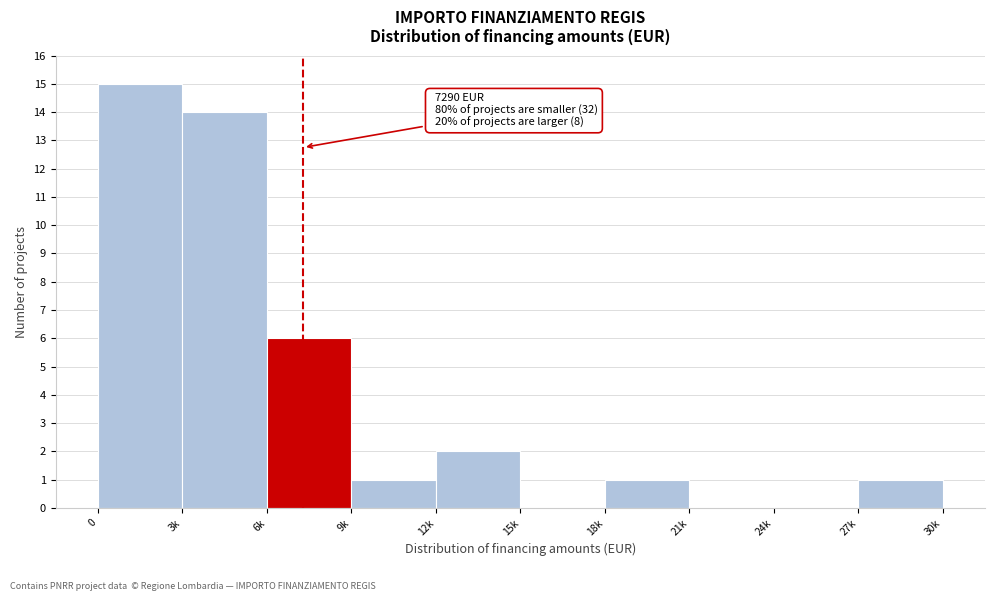

Reading left to right, transcribe all the data shown in this chart.

0=15	3k=14	6k=6	9k=1	12k=2	15k=0	18k=1	21k=0	24k=0	27k=1